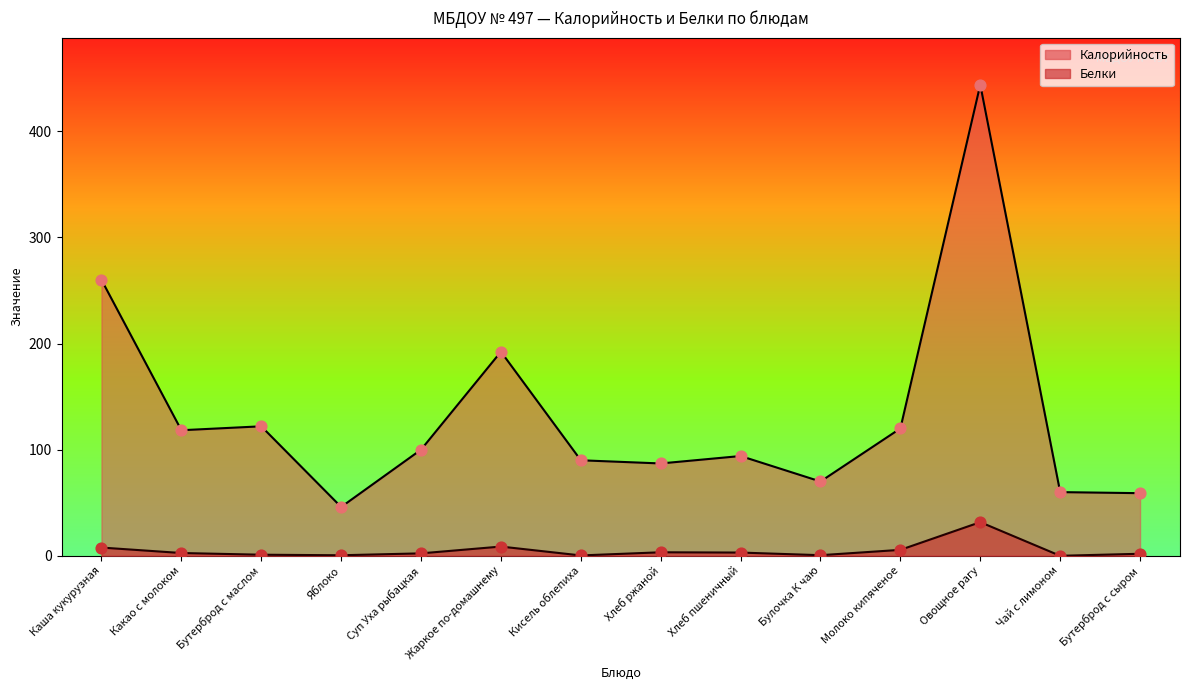

At which category is the sum across all series the highest?

Овощное рагу